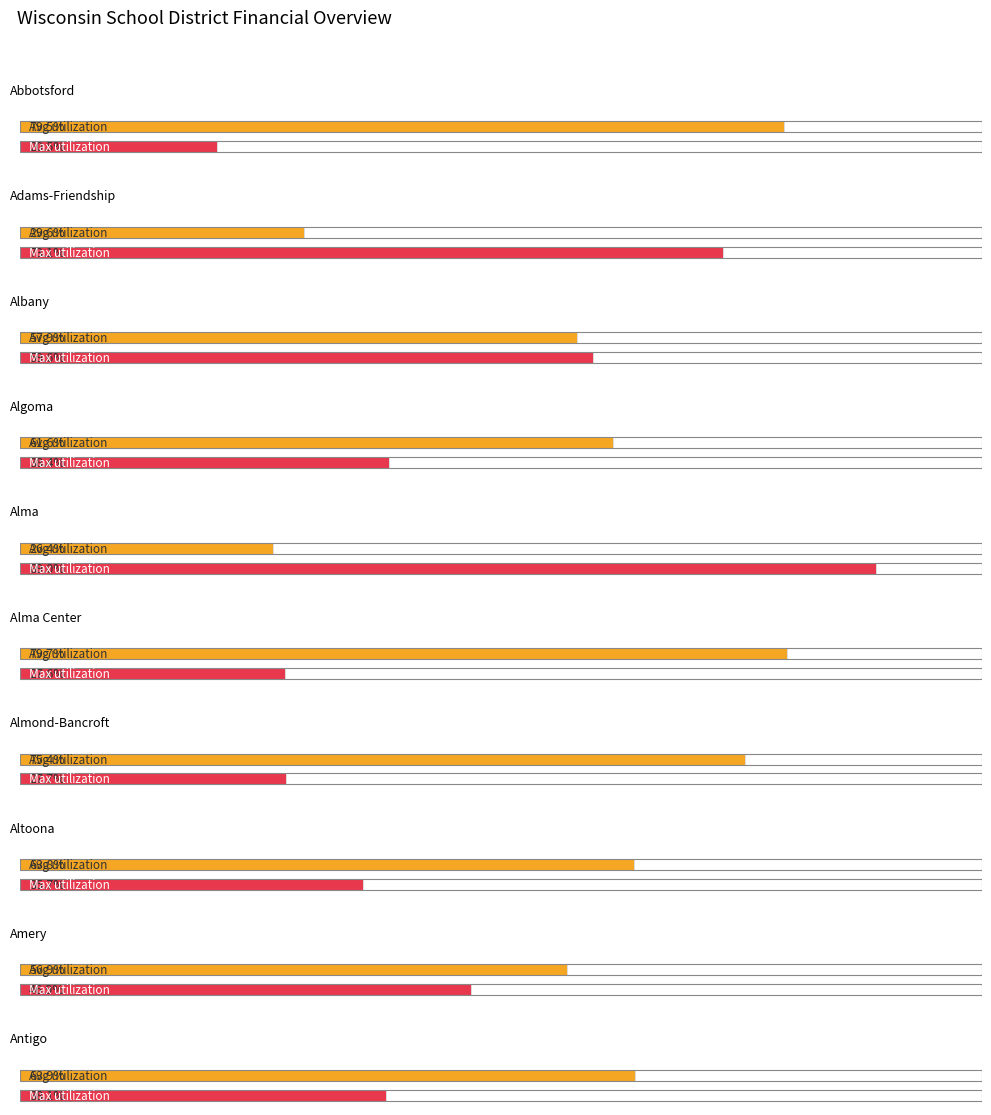

Are the bars horizontal?

Yes